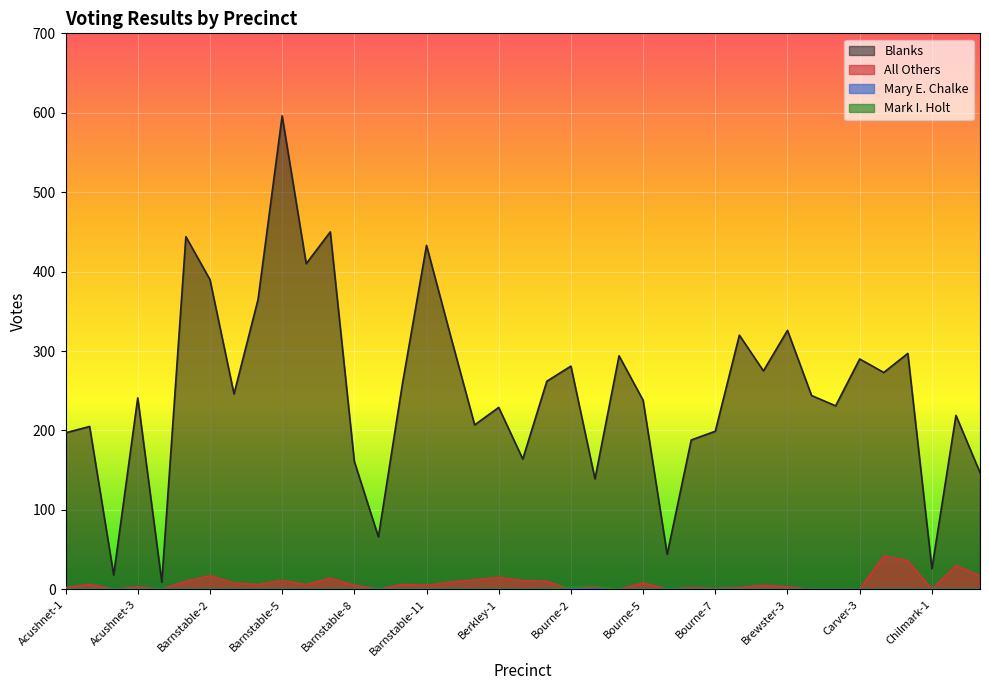

Which series has the largest range (max minus min)?

Blanks